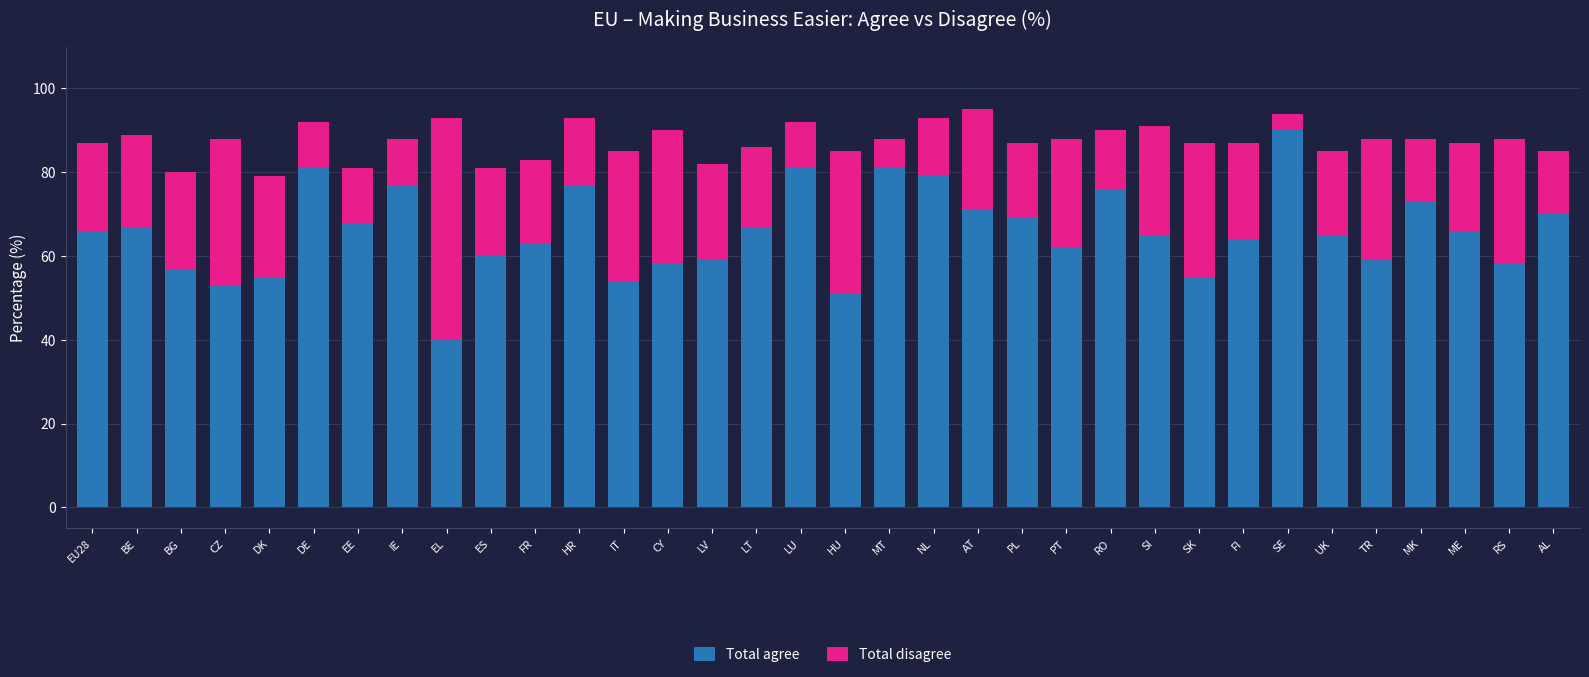

What is the sum of all Total agree values?

2237